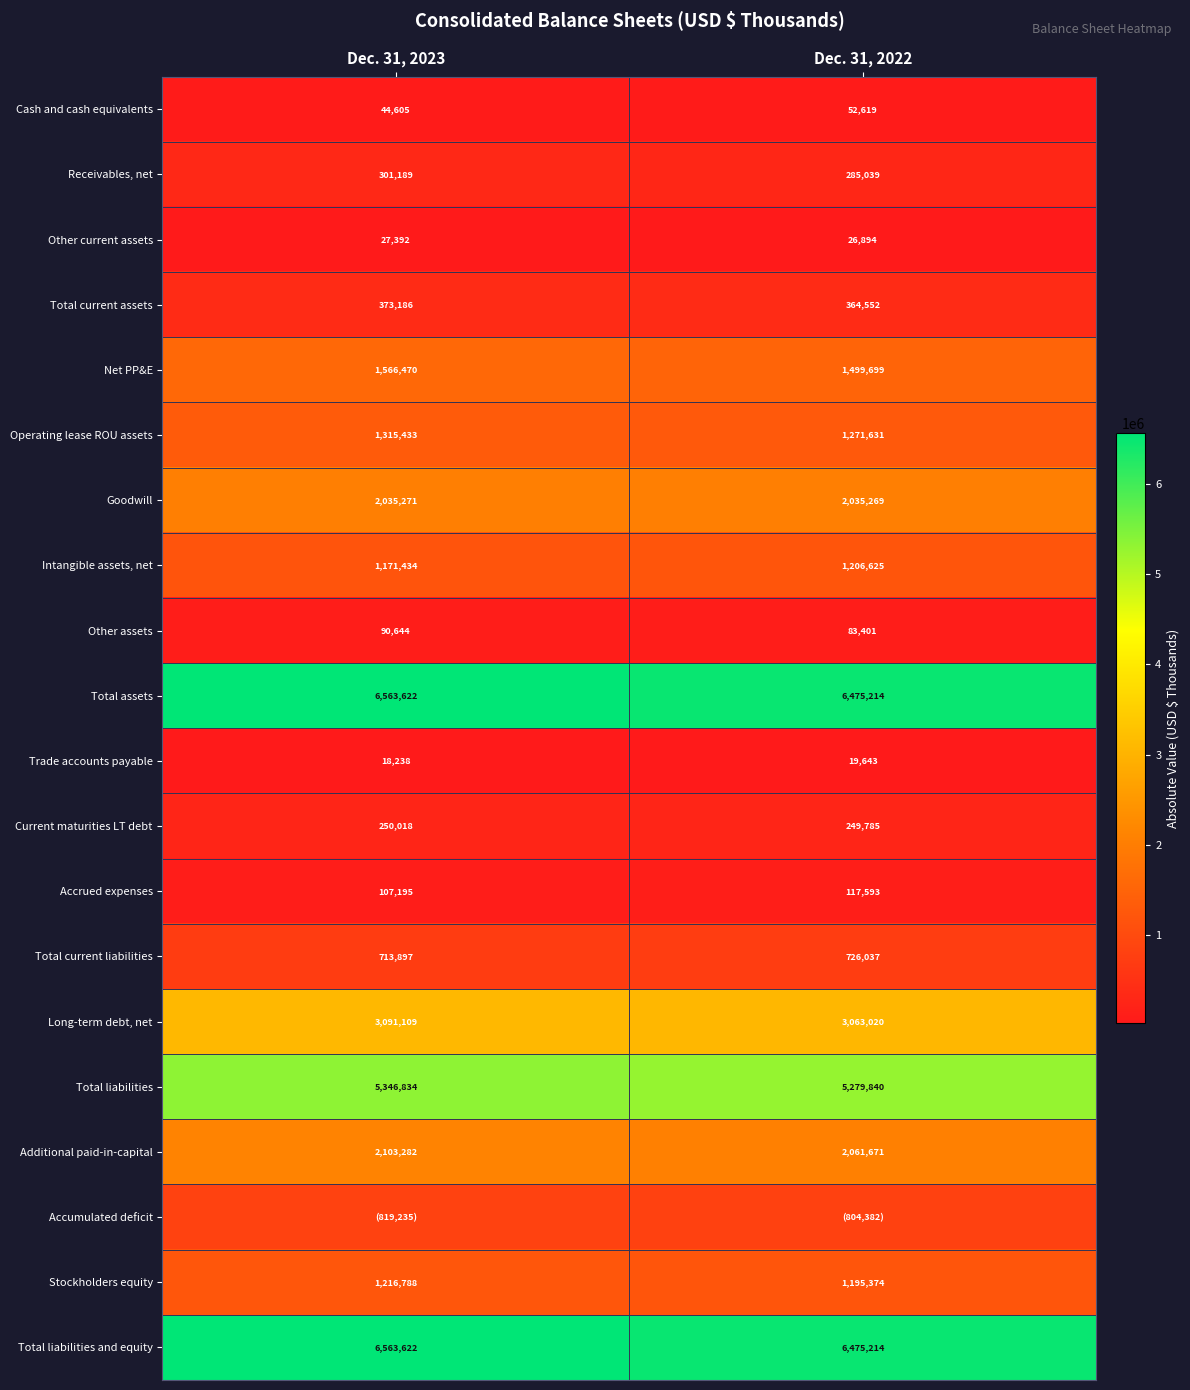

Which has a higher value, Dec. 31, 2023 or Dec. 31, 2022?

Dec. 31, 2022